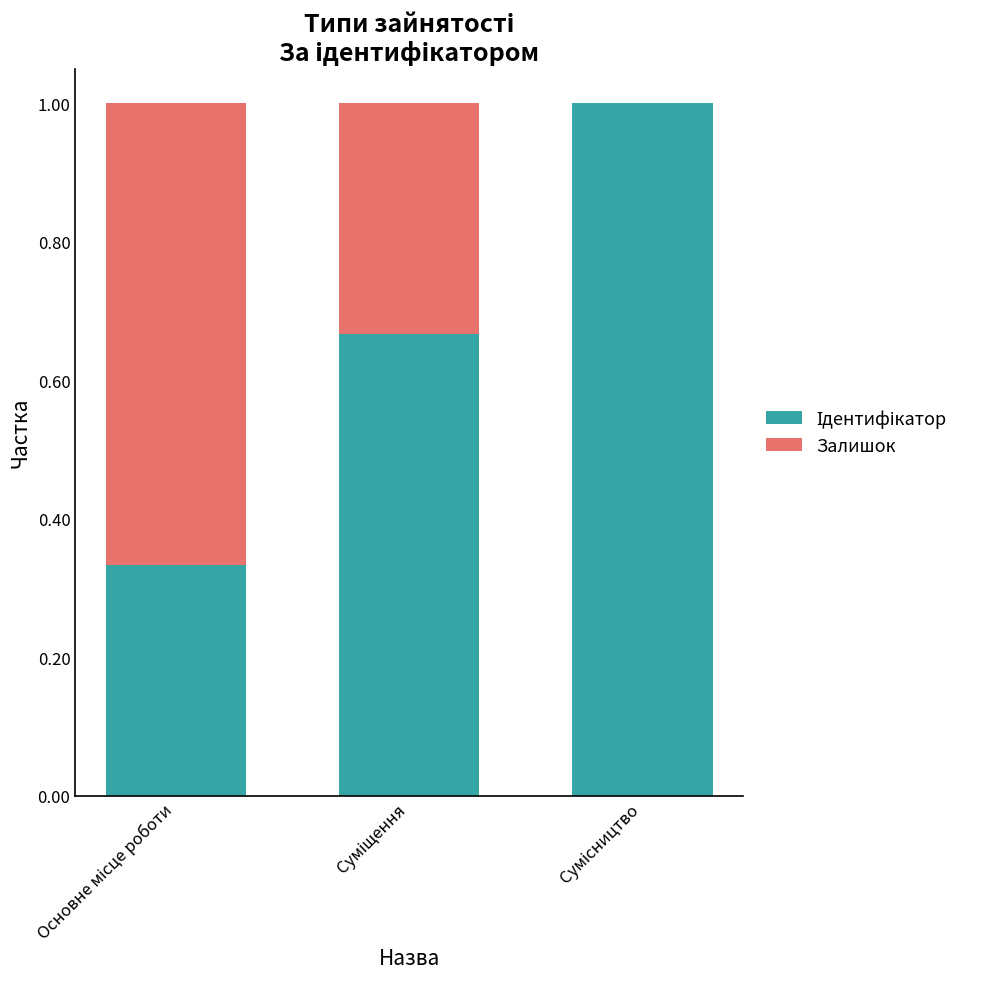

The Залишок series shows 0.0 at Сумісництво. True or false?

True